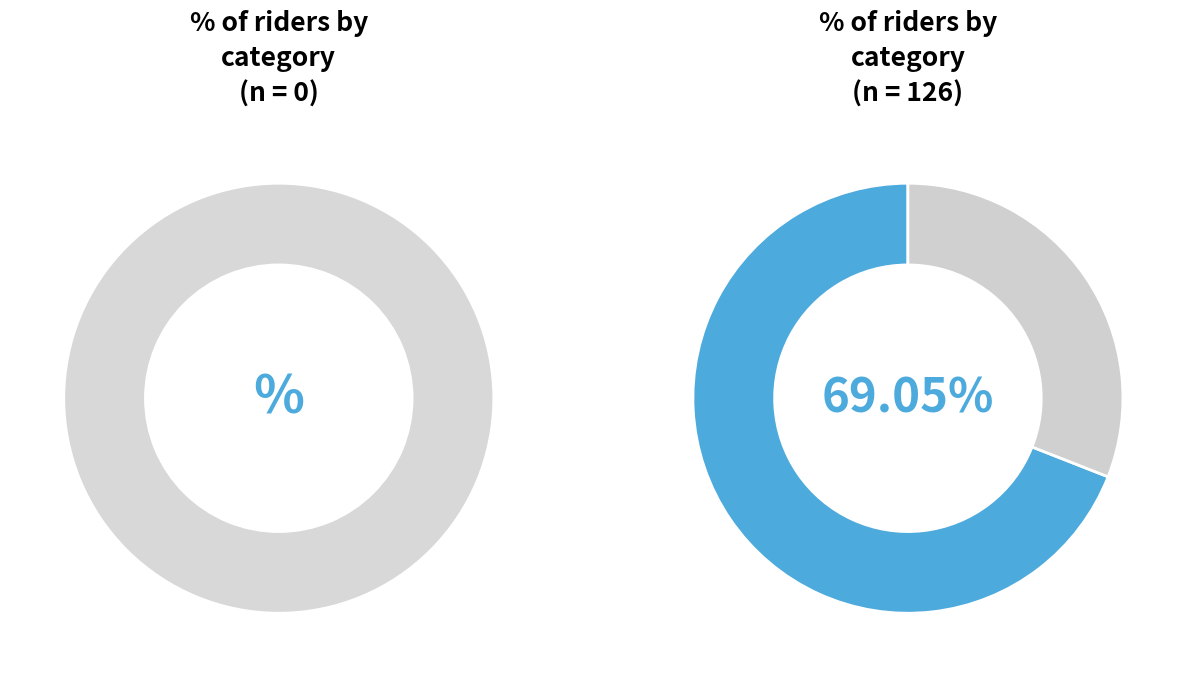

True or false: Senior accounts for 31% of the total.

True